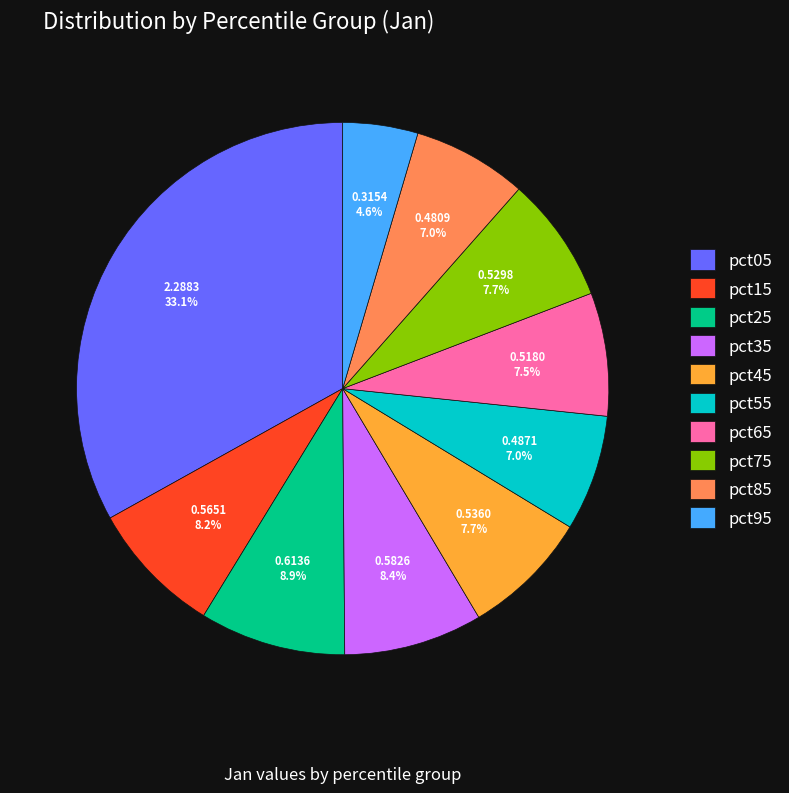

The pct15 slice represents 8% of the pie. True or false?

True